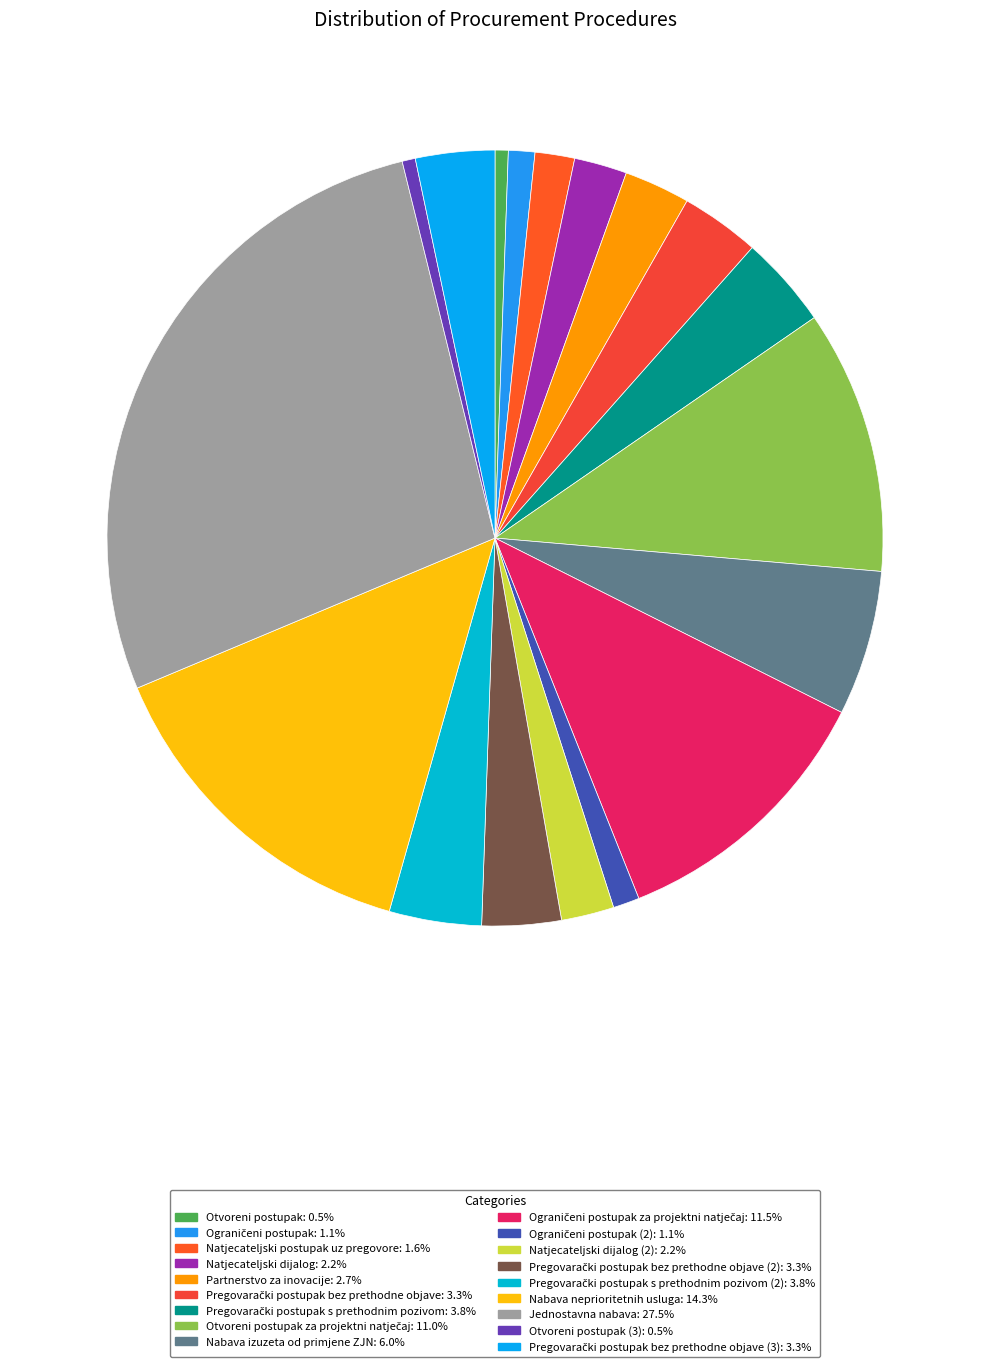

How many slices are in this pie chart?

18